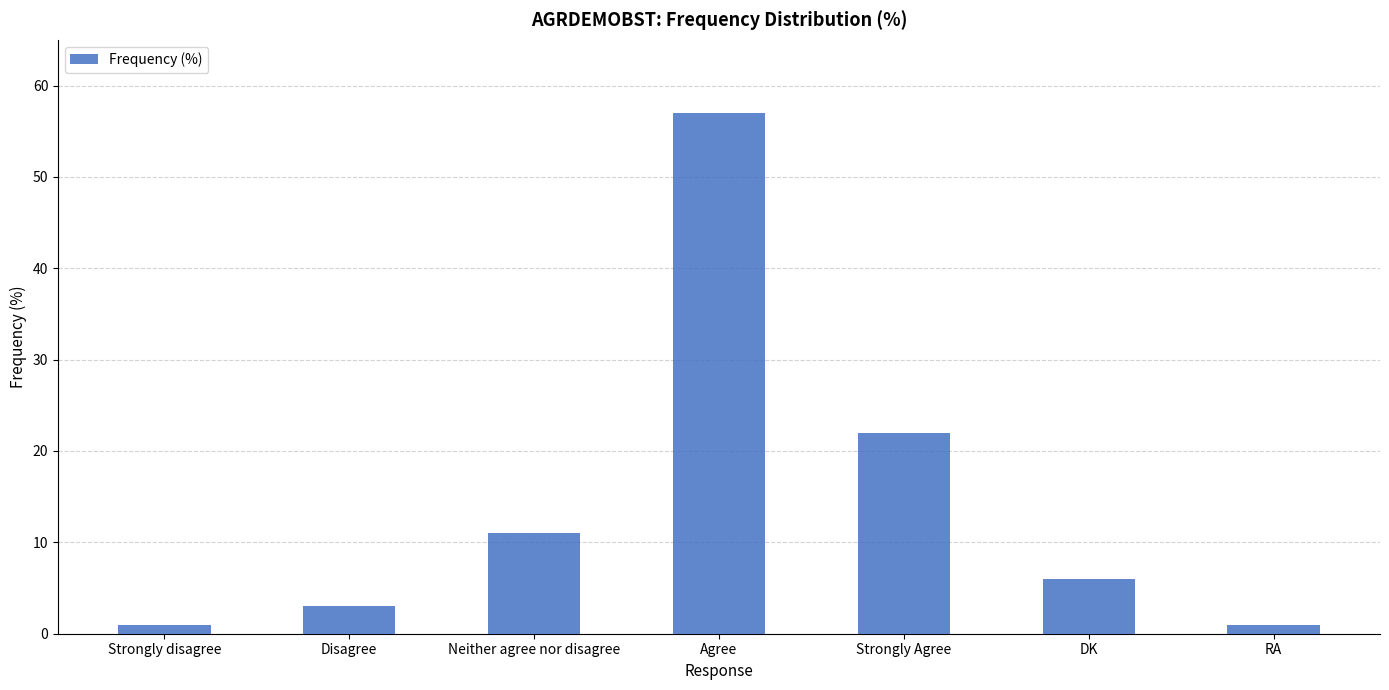

What is the value of the 7th bar from the left?

1